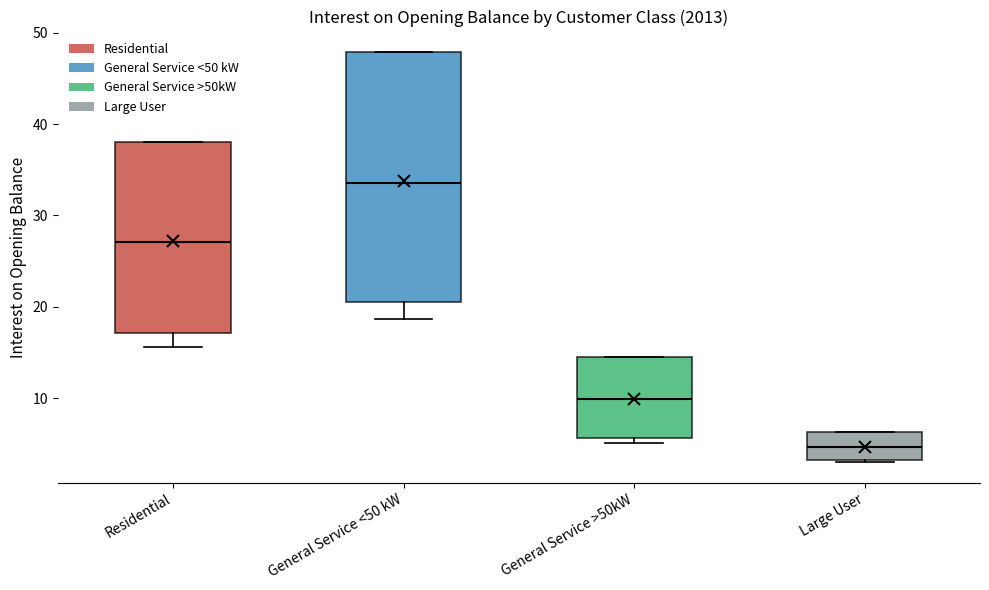

Reading left to right, transcribe this box plot: for each box, give where its median line is, the range the box spans, and where its two whiskers end, as read against the y-axis. The values are not printed on the chart, so give them approximately, as read against the axis.

Residential: median 27, box 17 to 38, whiskers 16 to 38
General Service <50 kW: median 34, box 21 to 48, whiskers 19 to 48
General Service >50kW: median 10, box 6 to 14, whiskers 5 to 14
Large User: median 5, box 3 to 6, whiskers 3 to 6